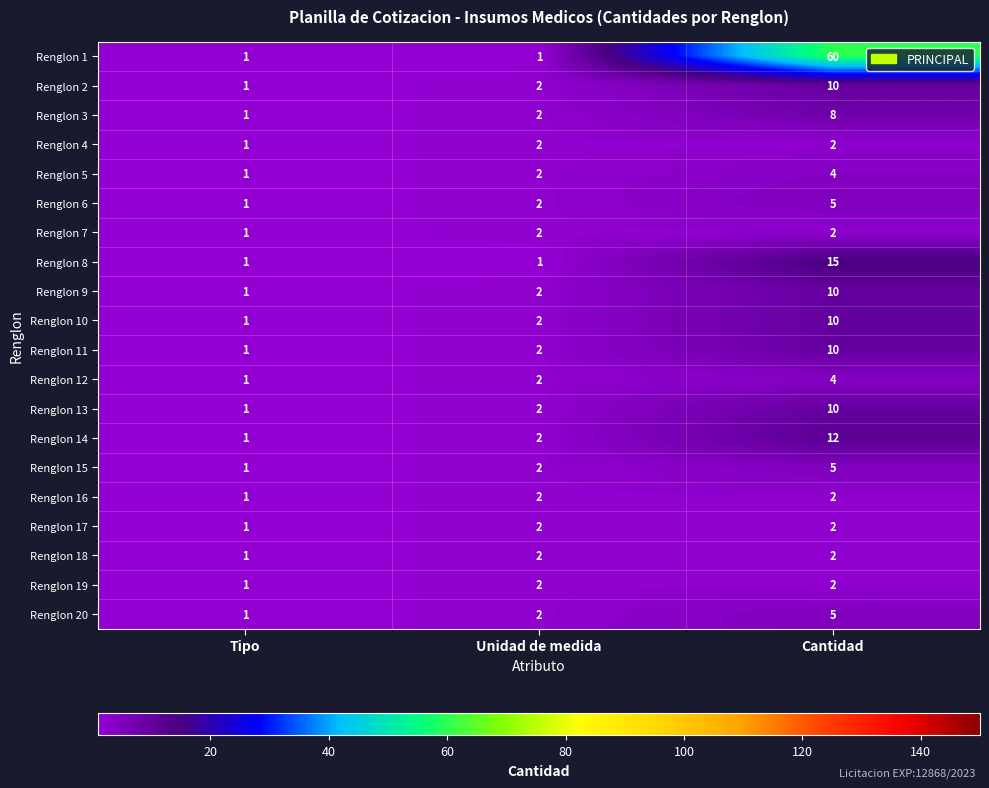

What is the spread (max minus min) of values at Cantidad?

58